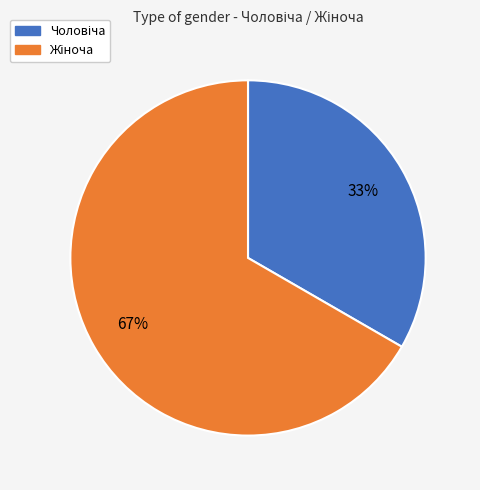

To the nearest percent, what is the average slice percentage?

50%